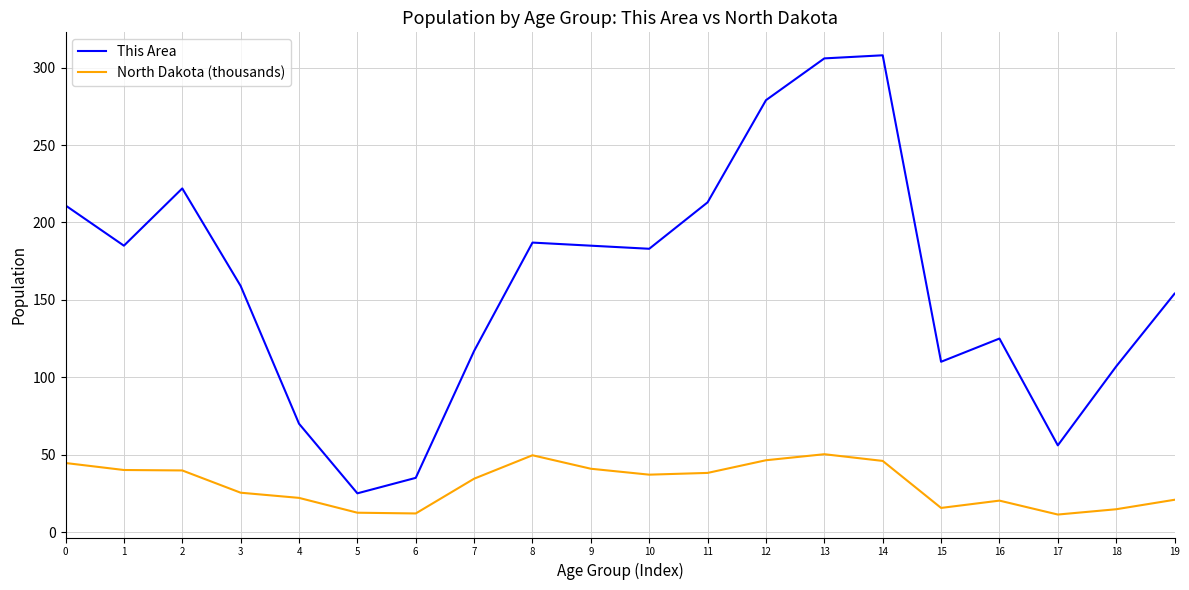

How many lines are shown in the chart?

2